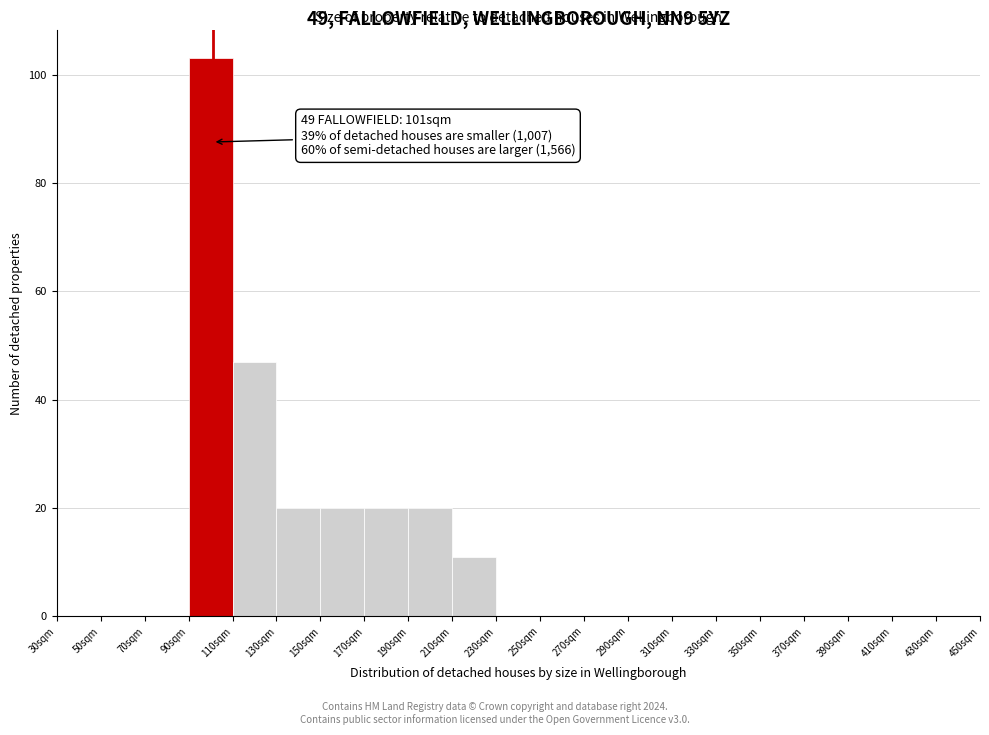

Which range on the x-axis has the tallest bar?

90 to 110